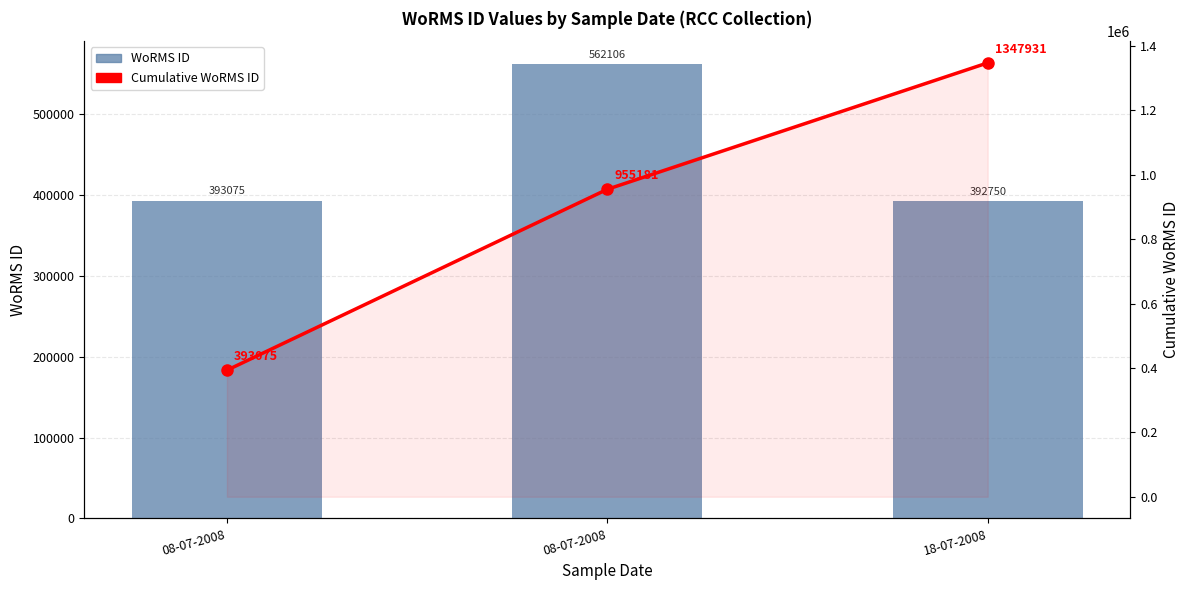

What value does the WoRMS ID series have at 08-07-2008?

562106